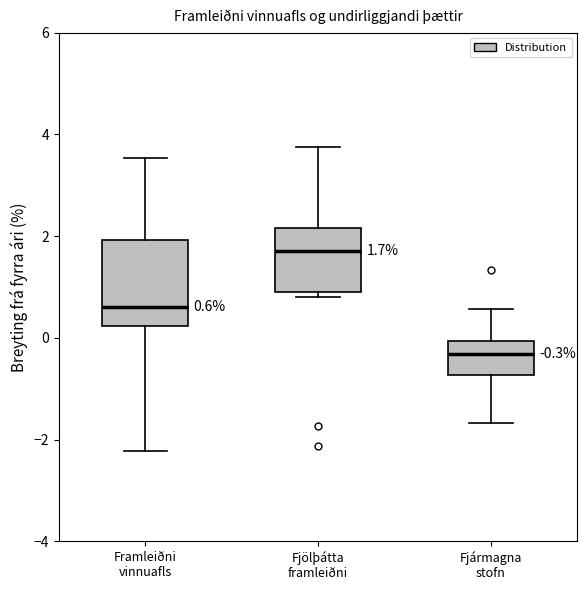

Which box is the tallest, from its lower edge to its upper edge?

Framleiðni vinnuafls